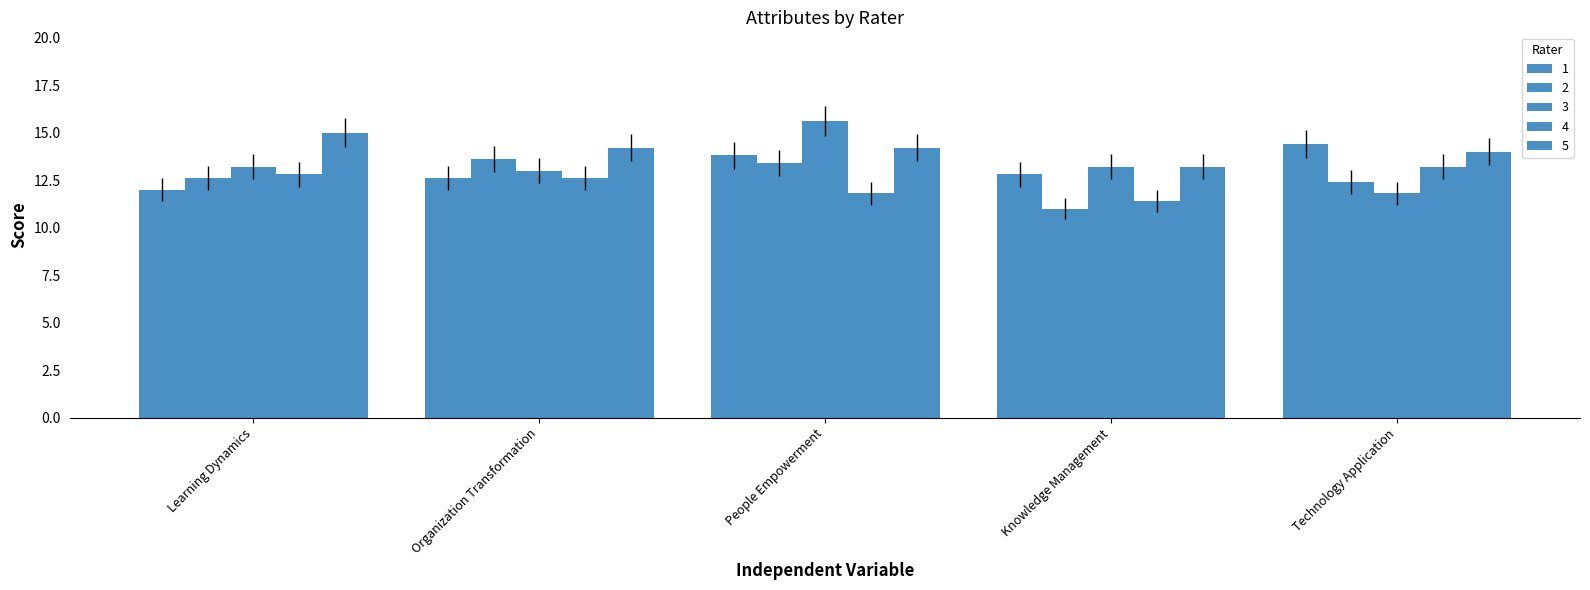

How many data points does each series have?

5